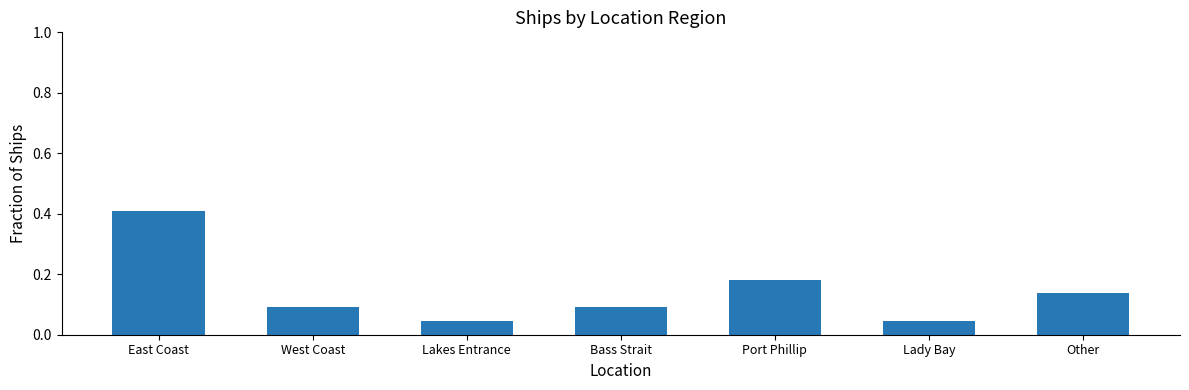

What is the label of the 2nd bar from the right?

Lady Bay